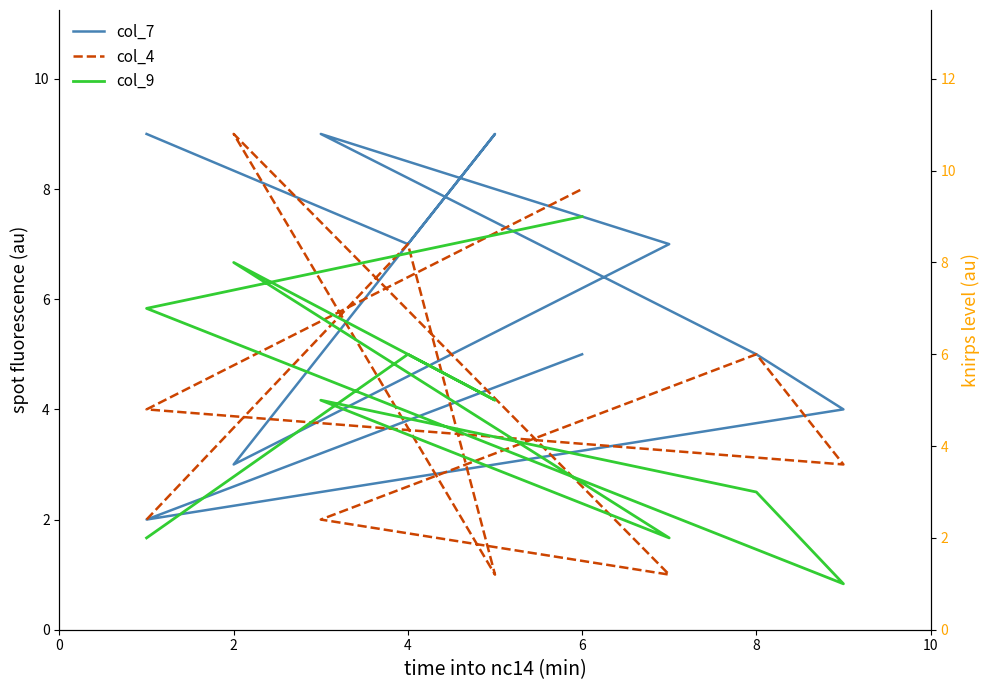

What is the sum of all col_4 values?

42